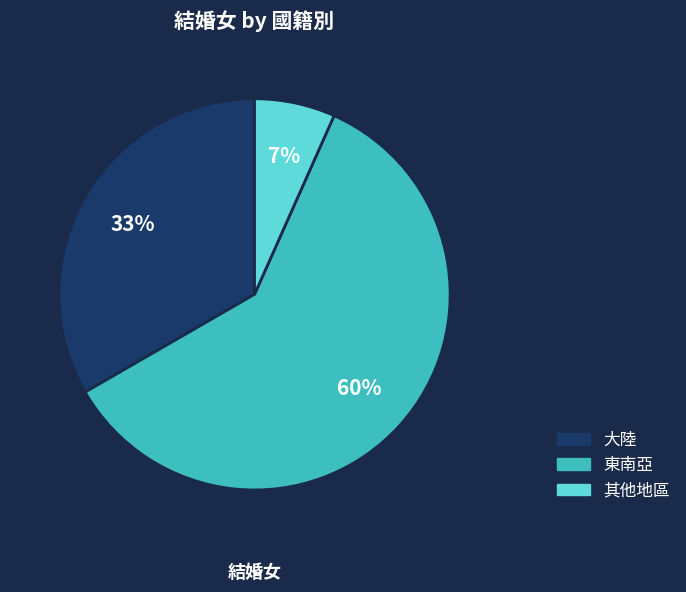

To the nearest percent, what is the average slice percentage?

33%